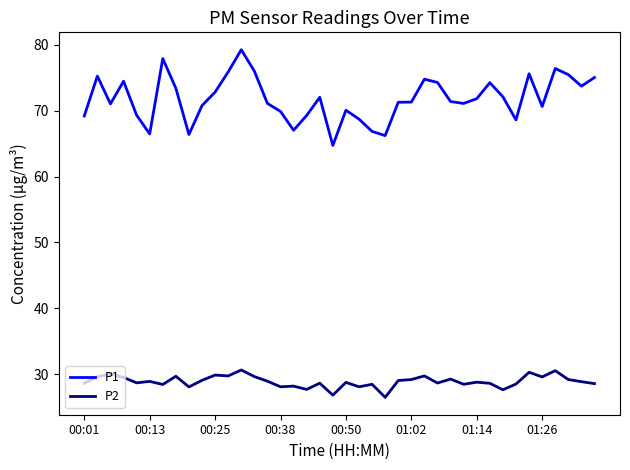

True or false: P2 and P1 intersect in this chart.

False